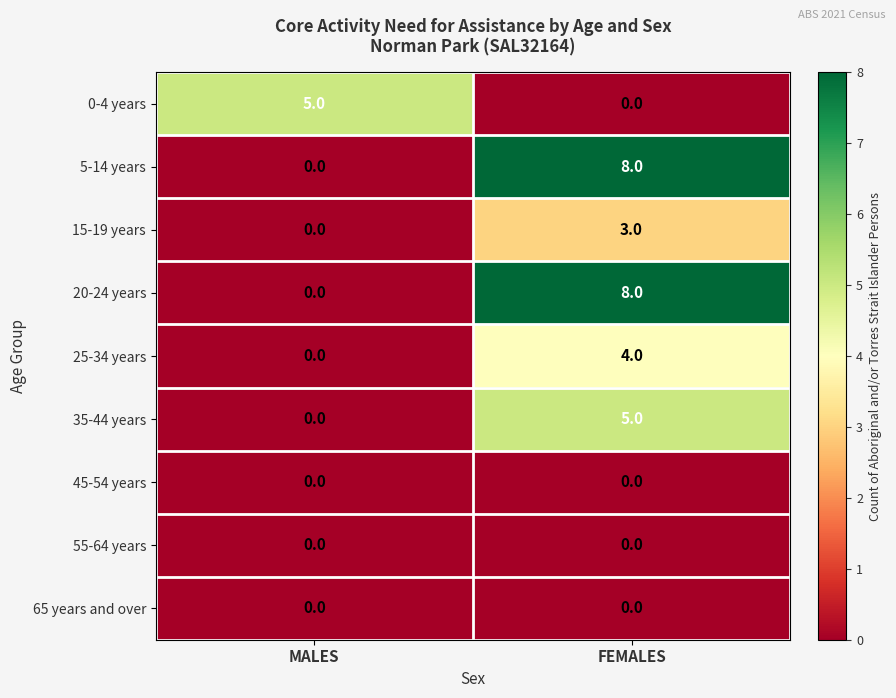

How many categories are shown in the chart?

2